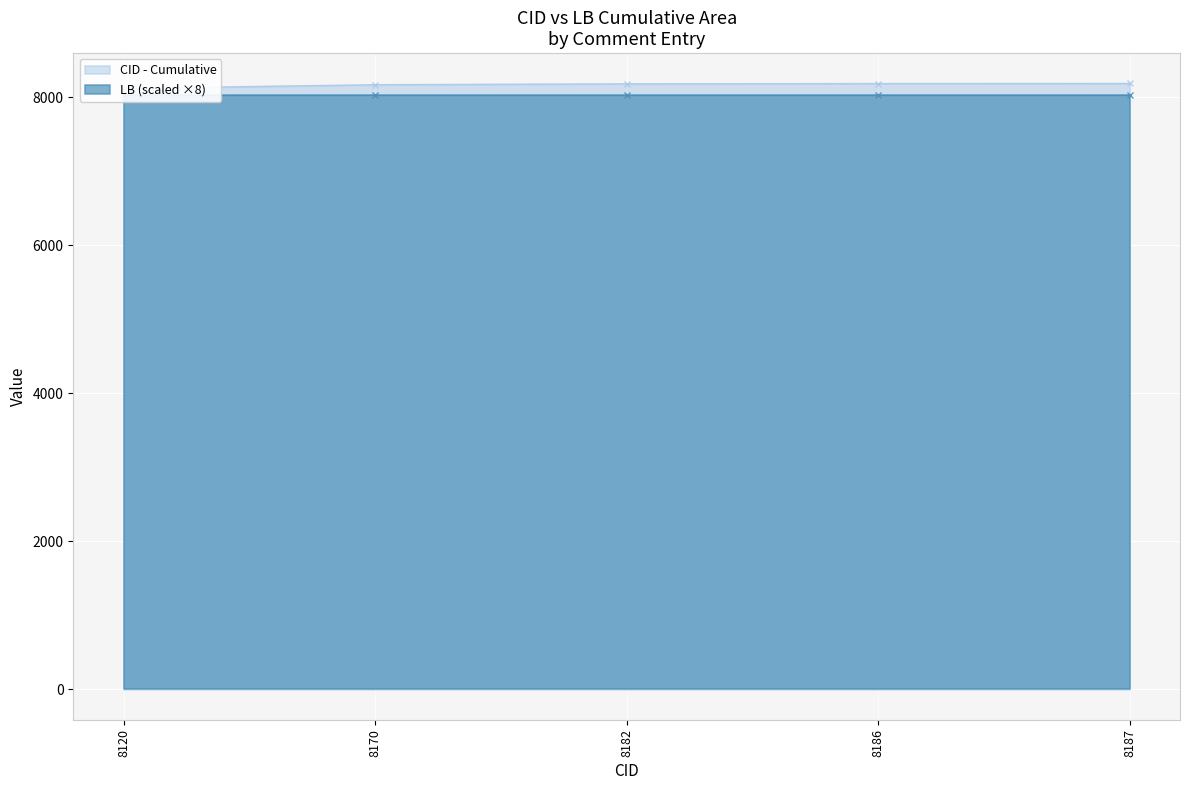

What is the sum of all values?

40845